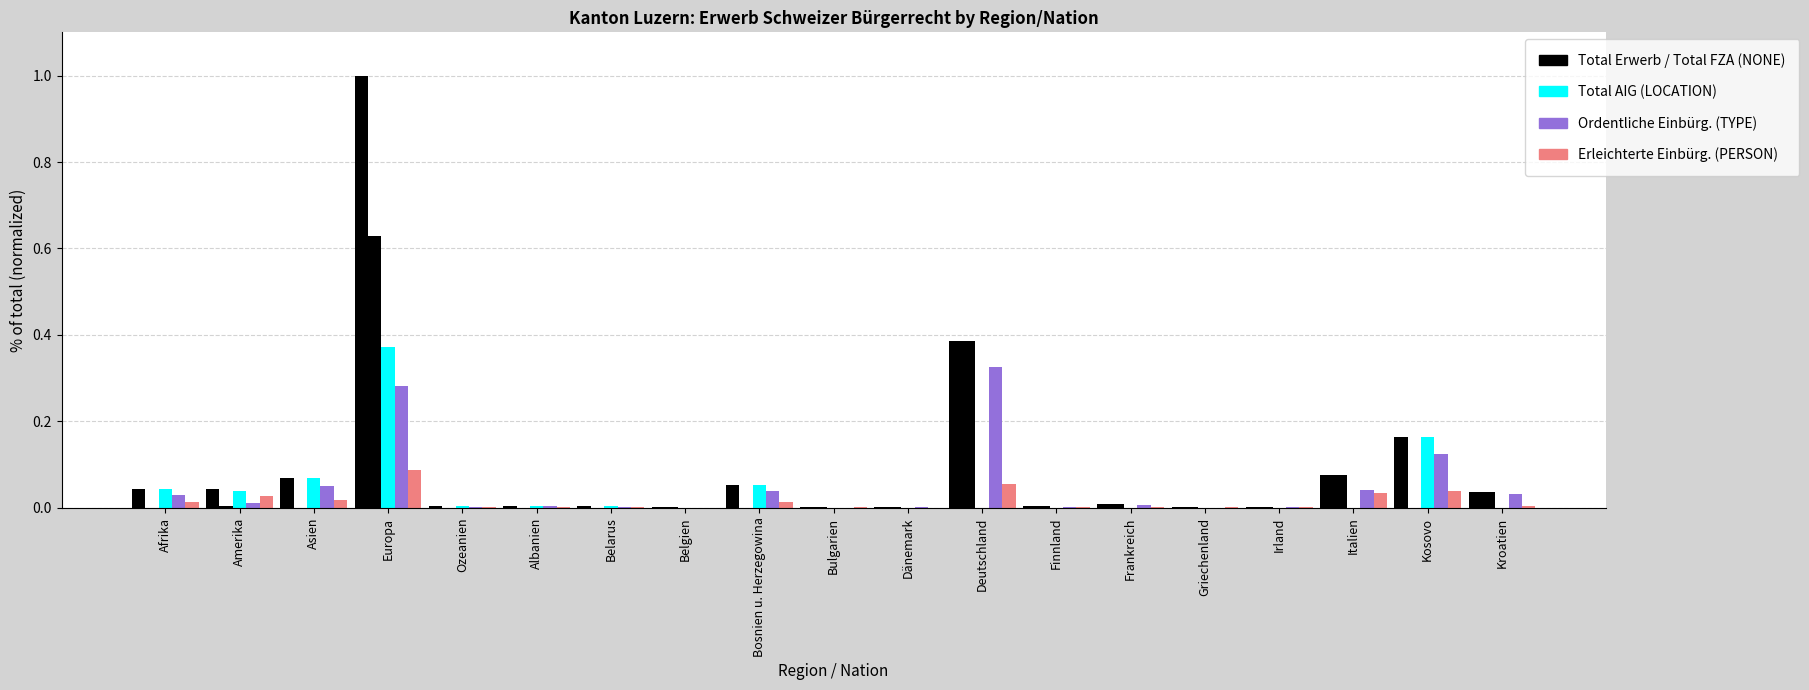

How many groups of bars are there?

19